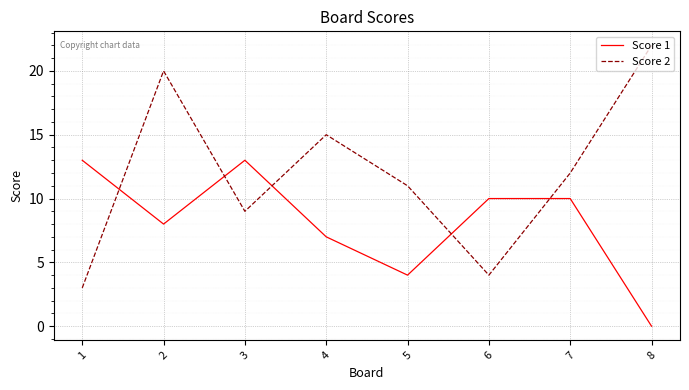

Which category has the lowest value in the Score 2 series?

1